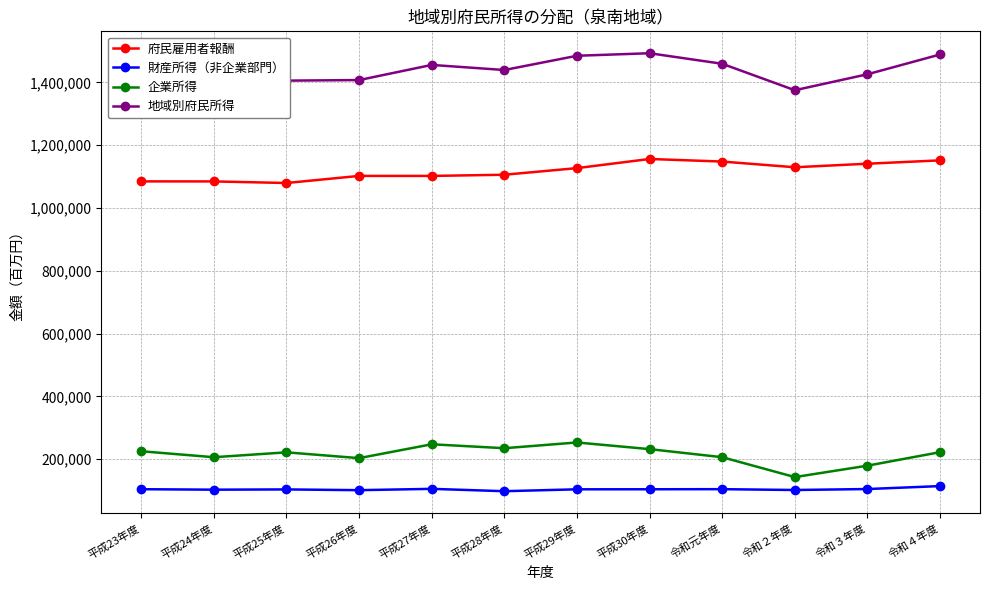

Which series changed the most between 平成23年度 and 令和４年度?

地域別府民所得